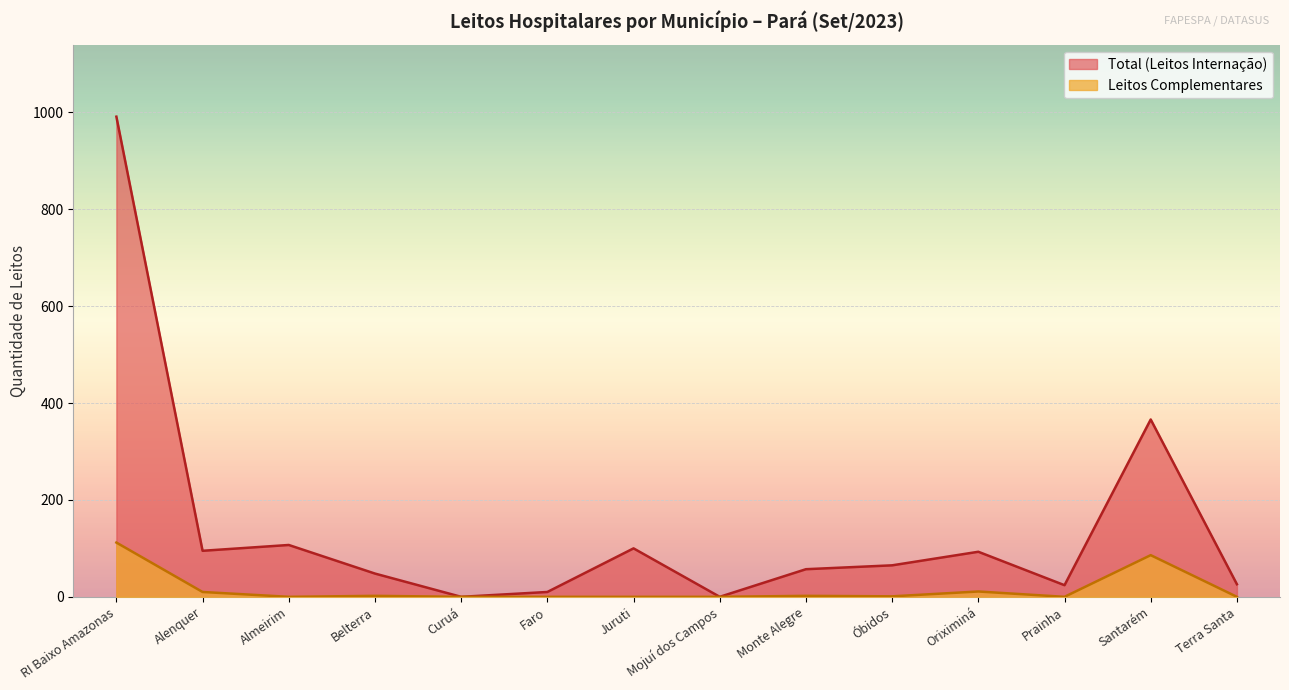

List the labels in order of Total (Leitos Internação) value, largest first.

RI Baixo Amazonas, Santarém, Almeirim, Juruti, Alenquer, Oriximiná, Óbidos, Monte Alegre, Belterra, Terra Santa, Prainha, Faro, Curuá, Mojuí dos Campos